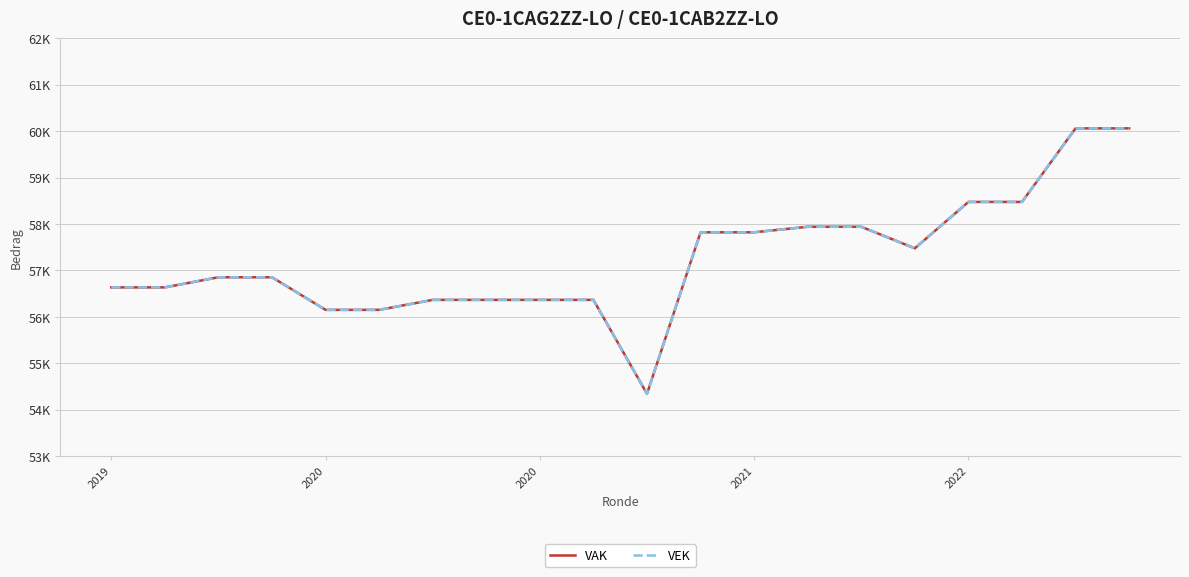

Rank the series by their average value, from lowest to highest.

VEK, VAK